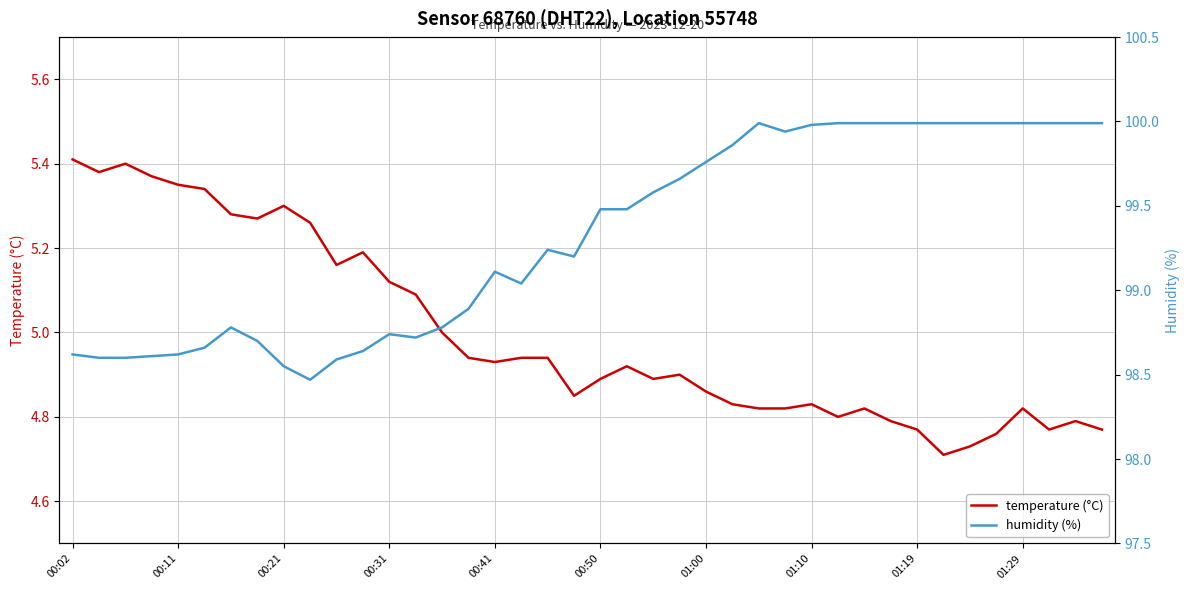

At which category is the sum across all series the highest?

26